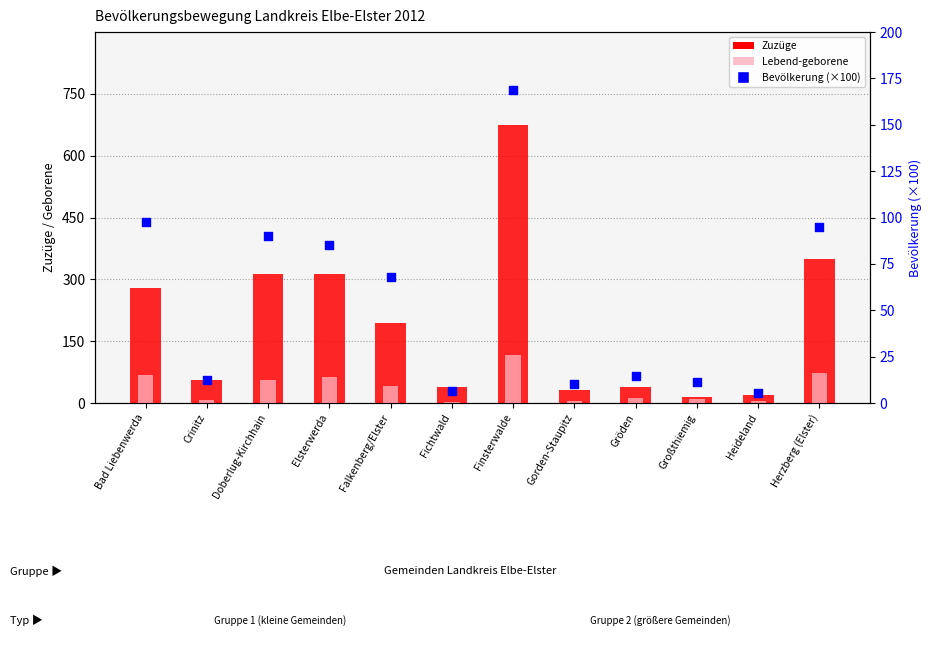

What are all the series names shown in the legend?

Zuzüge, Lebend-geborene, Bevölkerung (×100)